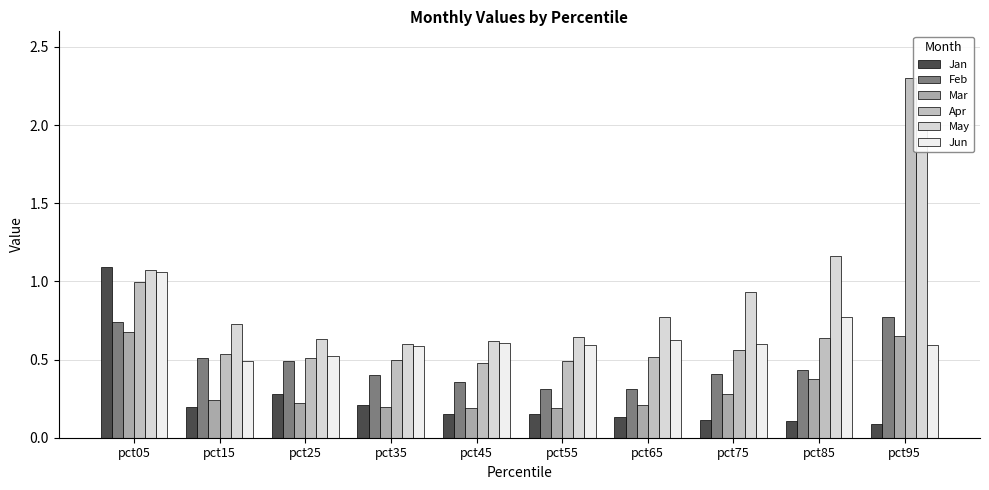

Rank the series by their maximum value, from highest to lowest.

Apr, May, Jan, Jun, Feb, Mar